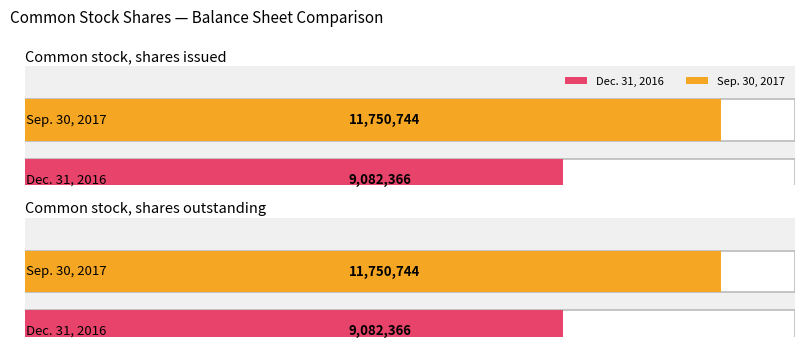

How many groups of bars are there?

2